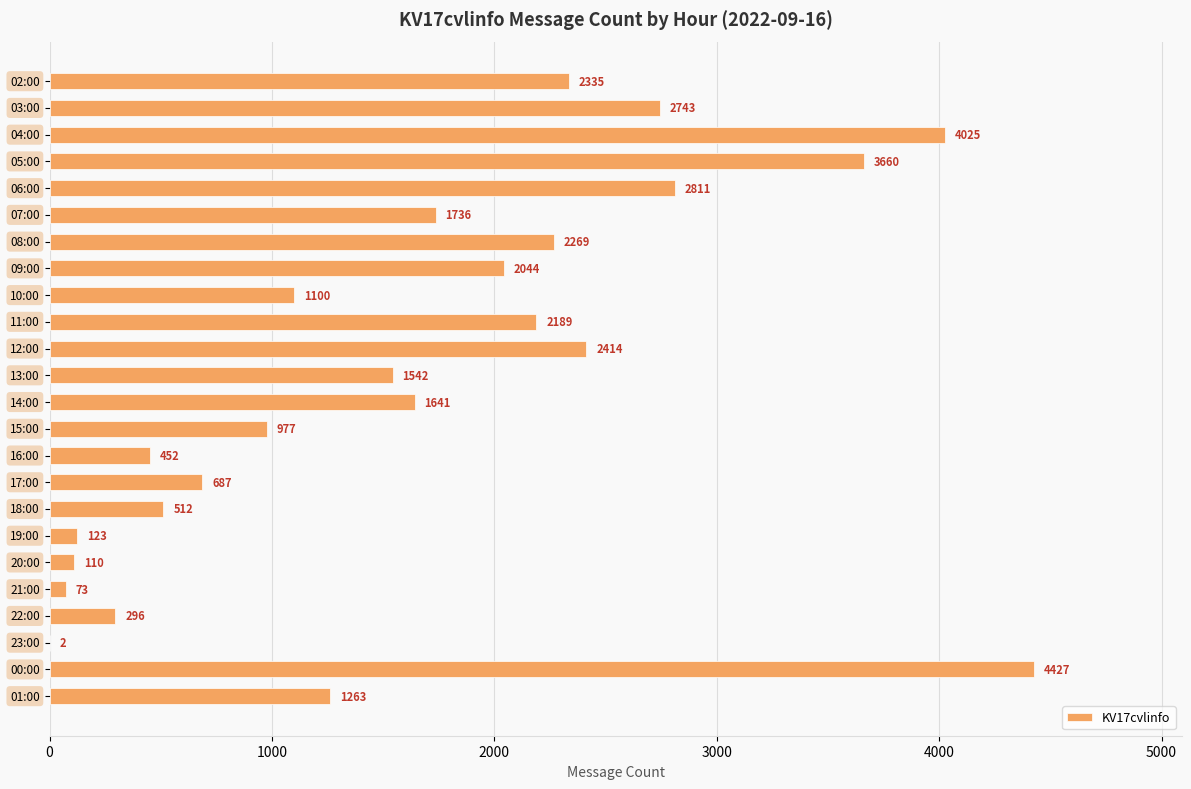

Are the bars horizontal?

Yes